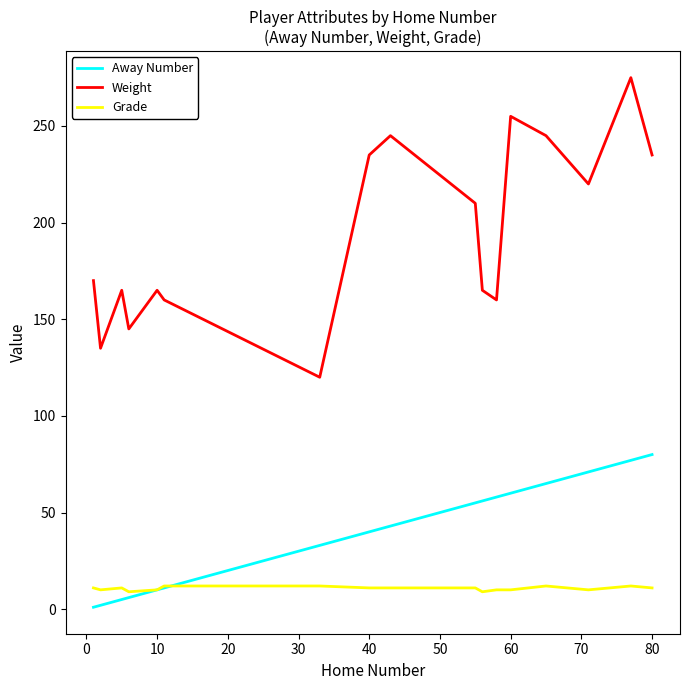

What is the difference between the second highest and minimum values in the Weight series?

135